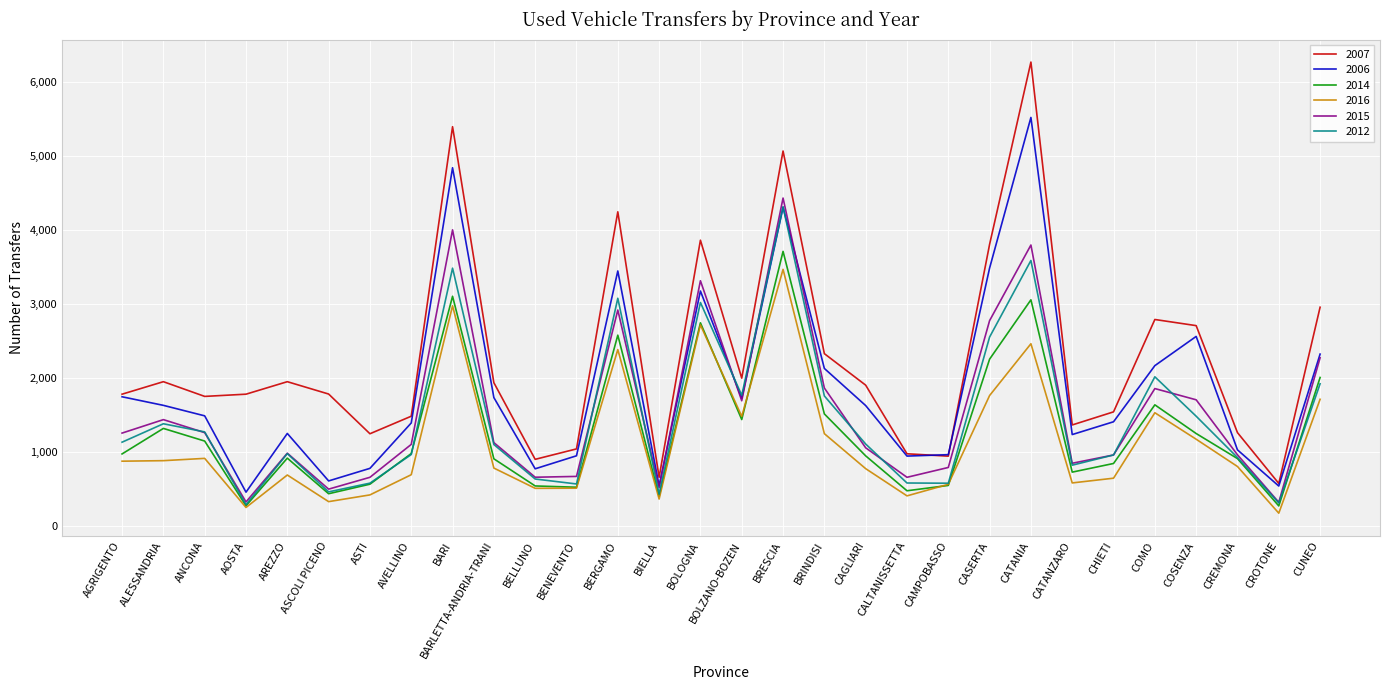

At how many categories does at least one series exceed 2399?

9